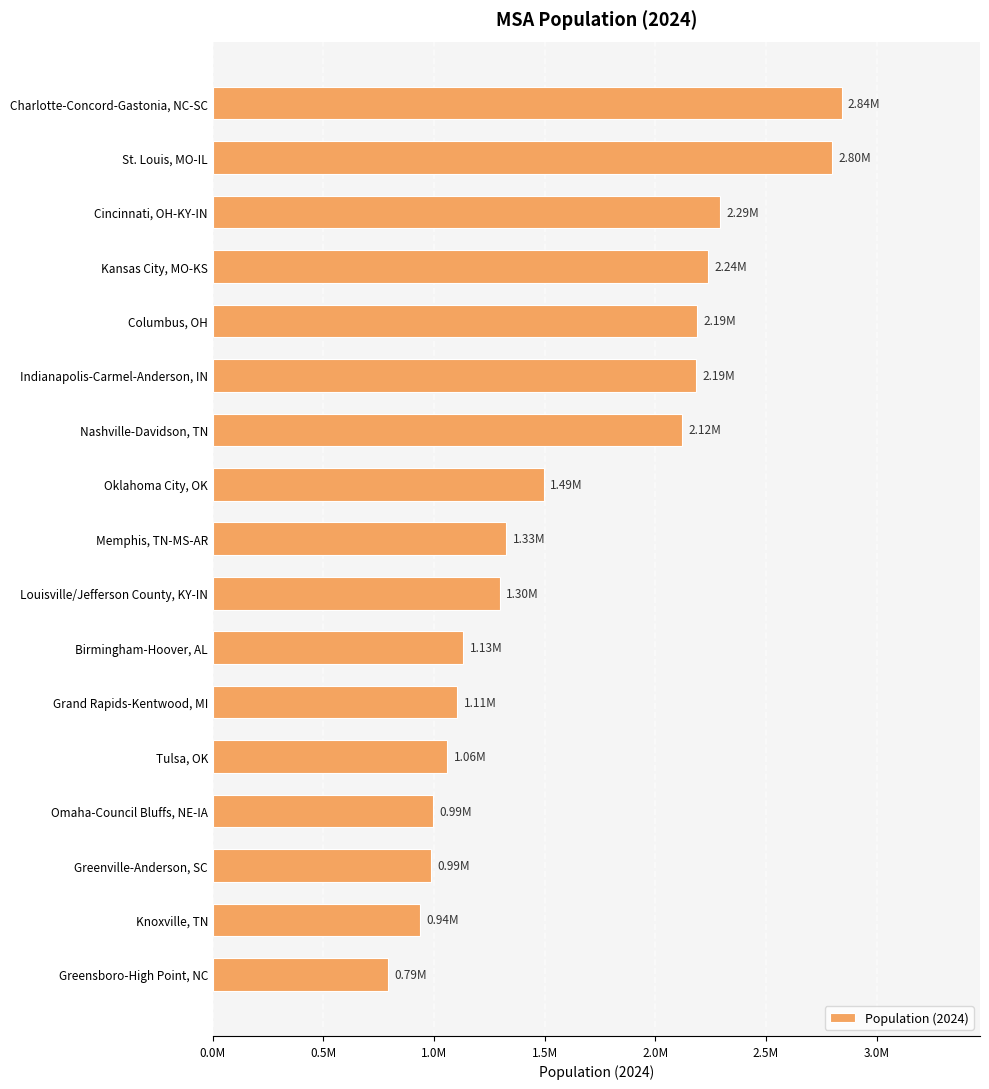

Does the chart contain any negative values?

No